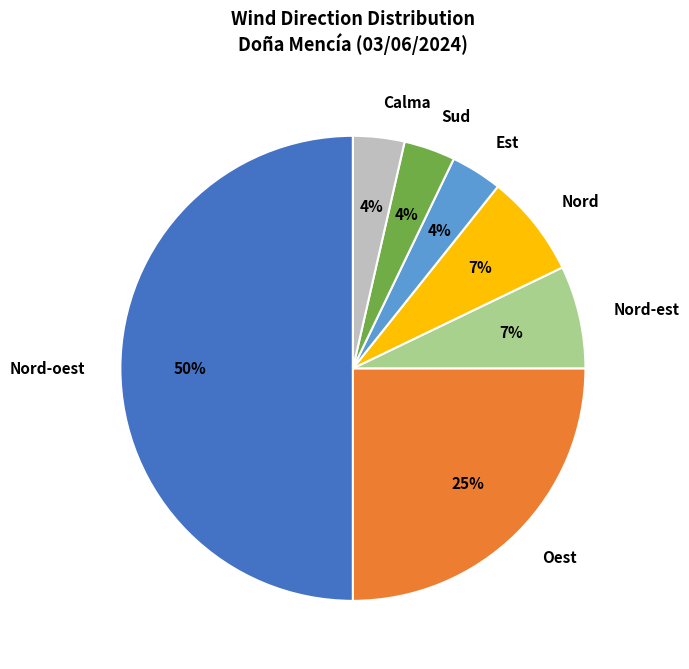

Does Est account for over 50% of the chart?

No